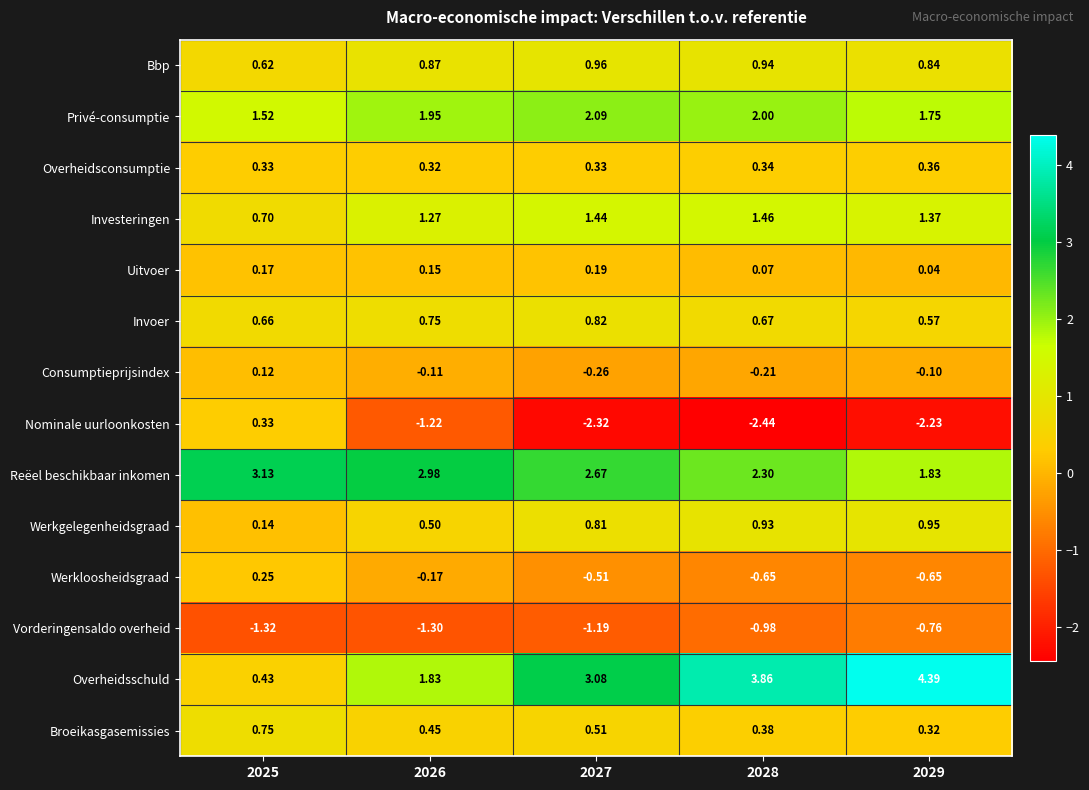

Is the value of Reëel beschikbaar inkomen at 2028 greater than the value of Bbp at 2025?

Yes